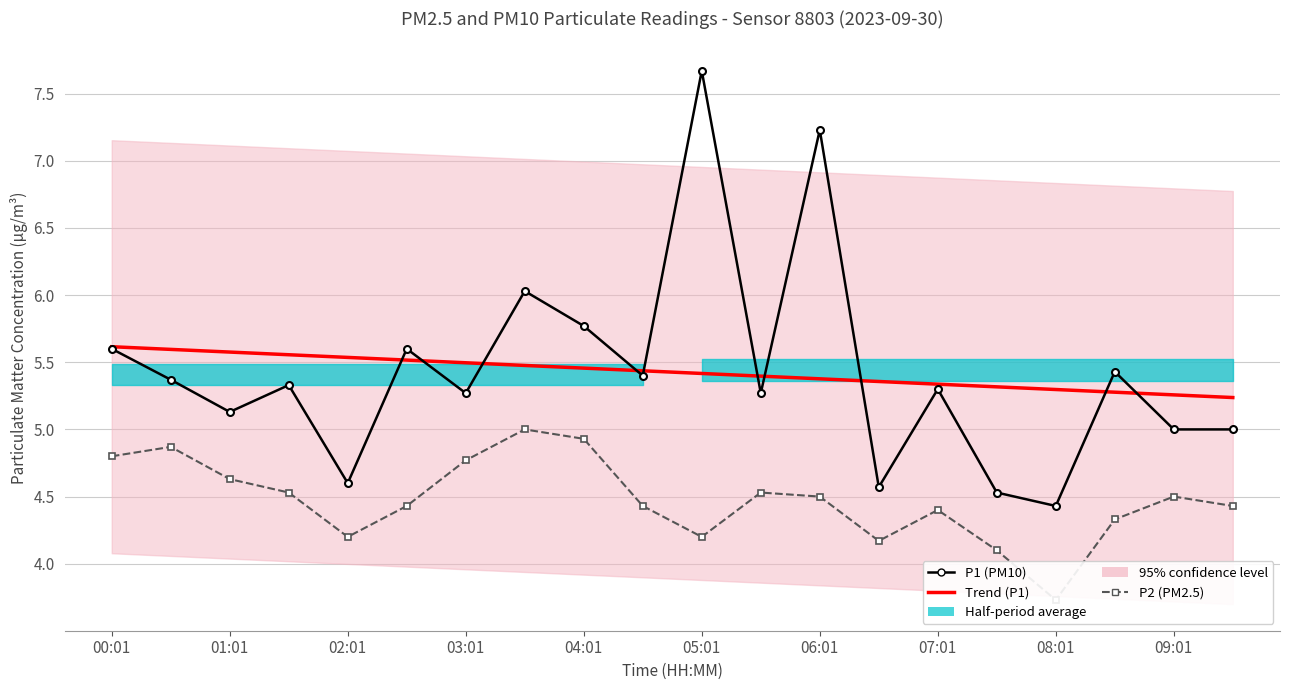

Reading right to left, list all the values displayed in this chart.

Trend (P1): 5.2	5.3	5.3	5.3	5.3	5.3	5.4	5.4	5.4	5.4	5.4	5.5	5.5	5.5	5.5	5.5	5.6	5.6	5.6	5.6
P1 (PM10): 5.0	5.0	5.4	4.4	4.5	5.3	4.6	7.2	5.3	7.7	5.4	5.8	6.0	5.3	5.6	4.6	5.3	5.1	5.4	5.6
P2 (PM2.5): 4.4	4.5	4.3	3.7	4.1	4.4	4.2	4.5	4.5	4.2	4.4	4.9	5.0	4.8	4.4	4.2	4.5	4.6	4.9	4.8